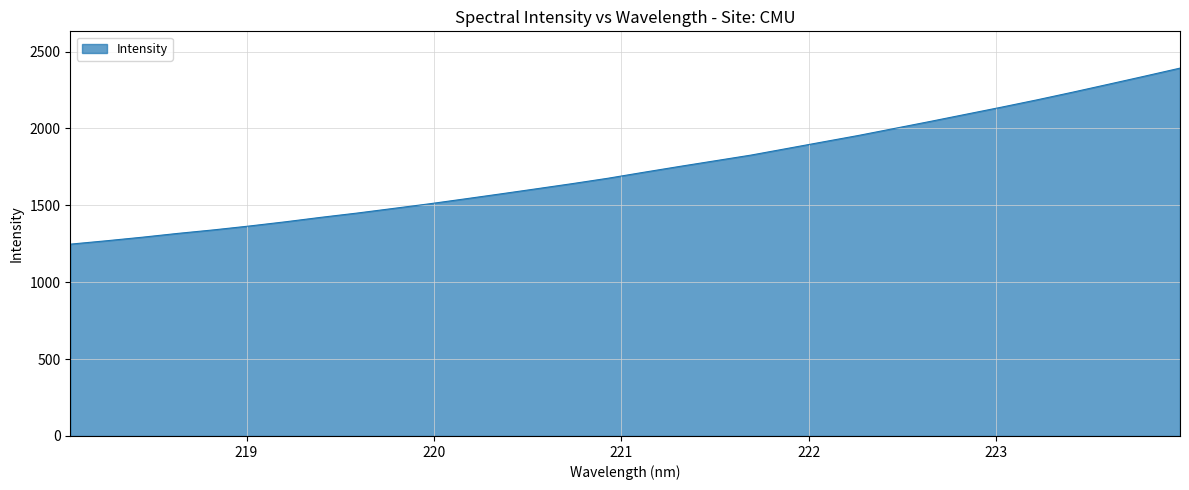

What is the difference between the maximum and minimum values?

1144.6